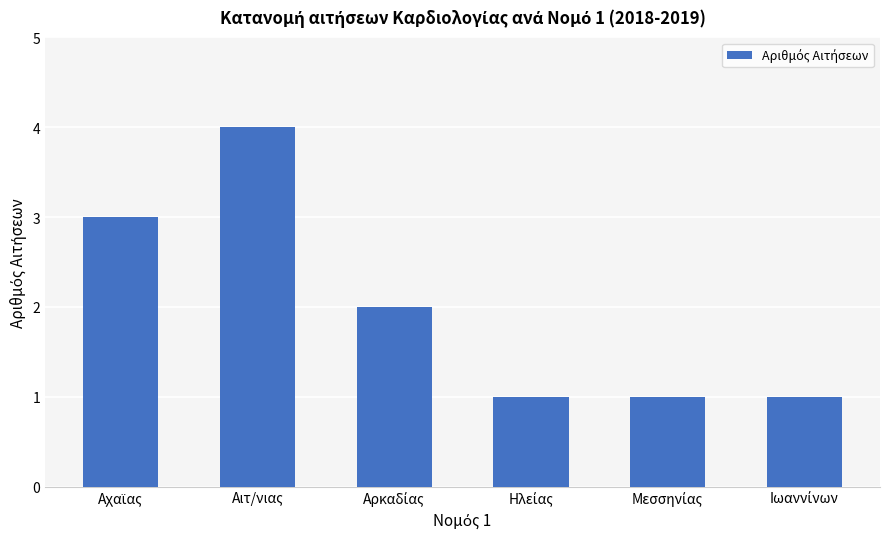

What is the smallest value displayed?

1